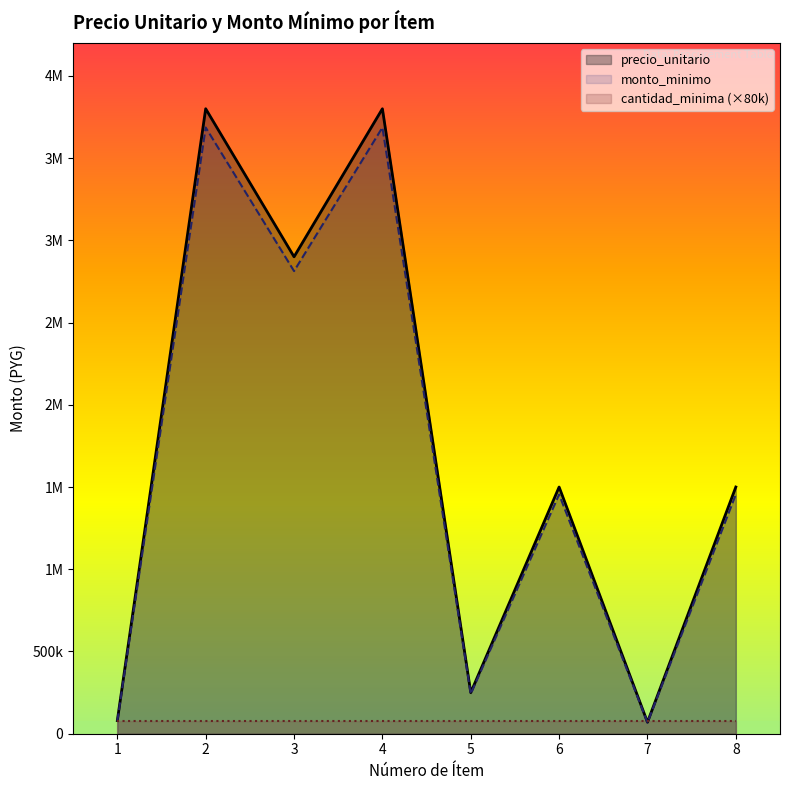

Reading left to right, what are all the values shown in this chart?

precio_unitario: 80000	3800000	2900000	3800000	250000	1500000	70000	1500000
monto_minimo: 77600	3686000	2813000	3686000	242500	1455000	67900	1455000